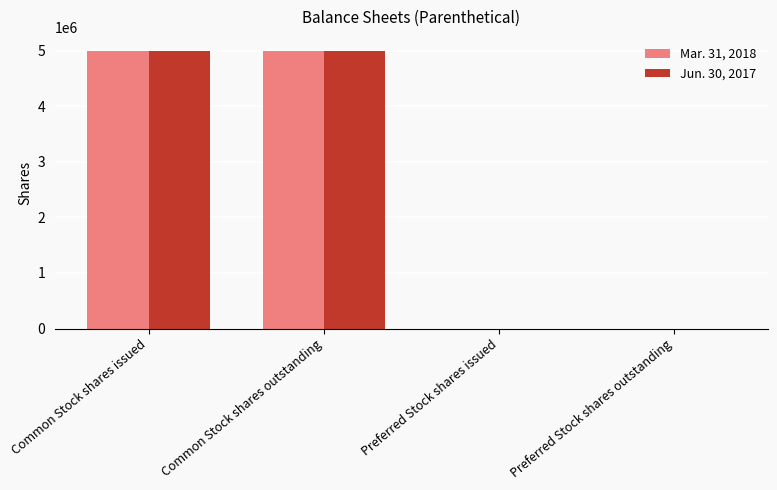

The Mar. 31, 2018 series shows 1633107 at Common Stock shares issued. True or false?

False